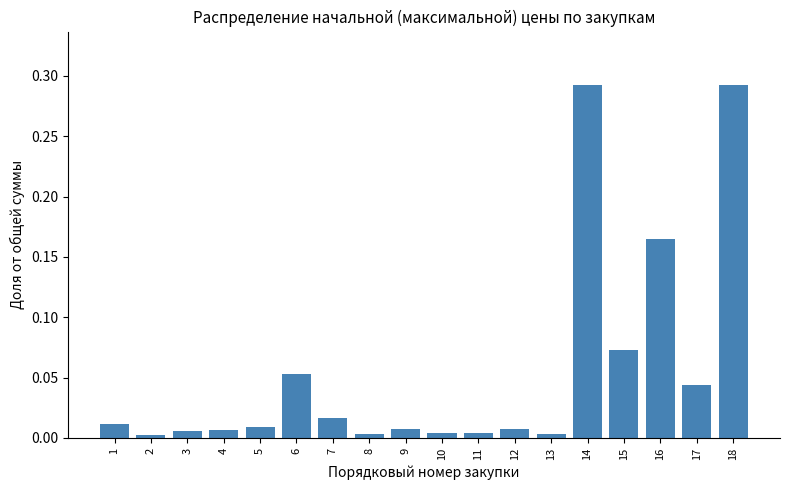

What is the sum of all values?

1.0